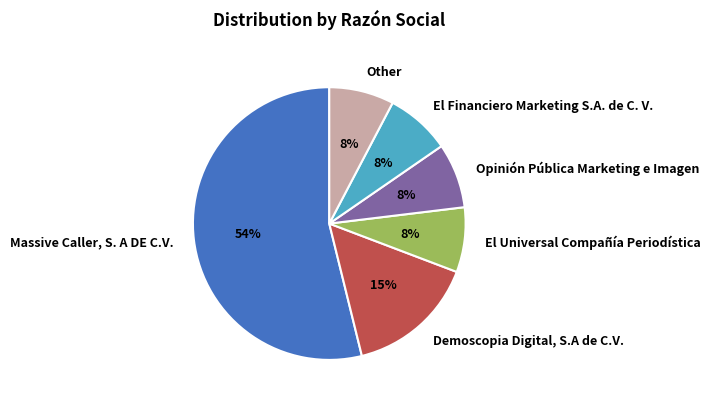

What percentage is the El Universal Compañía Periodística slice, to the nearest percent?

8%